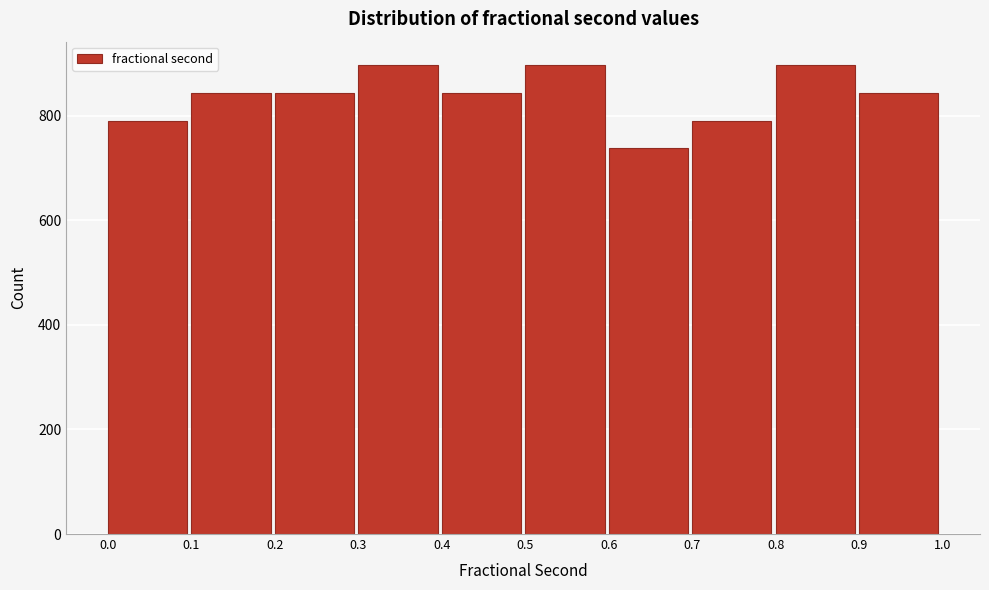

Reading left to right, list every bar in this chart as the range it spans on the x-axis followed by its height. The values are not printed on the chart, so give them approximately, as read against the axis.

0.0 to 0.1: 800
0.1 to 0.2: 840
0.2 to 0.3: 840
0.3 to 0.4: 900
0.4 to 0.5: 840
0.5 to 0.6: 900
0.6 to 0.7: 740
0.7 to 0.8: 800
0.8 to 0.9: 900
0.9 to 1.0: 840